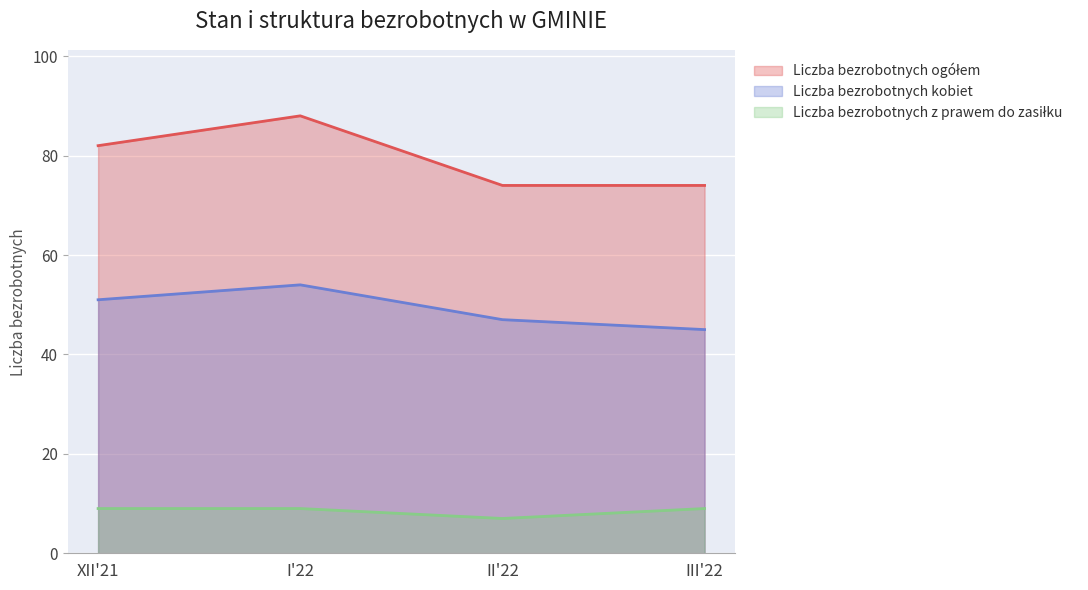

Which series has the largest total across all categories?

Liczba bezrobotnych ogółem